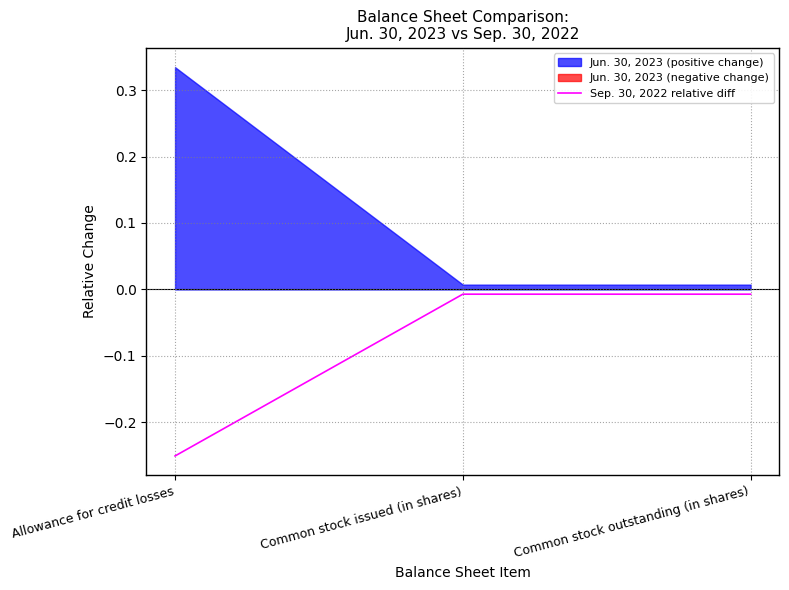

Reading left to right, extract all data points from this chart.

-0.3	-0.0	-0.0